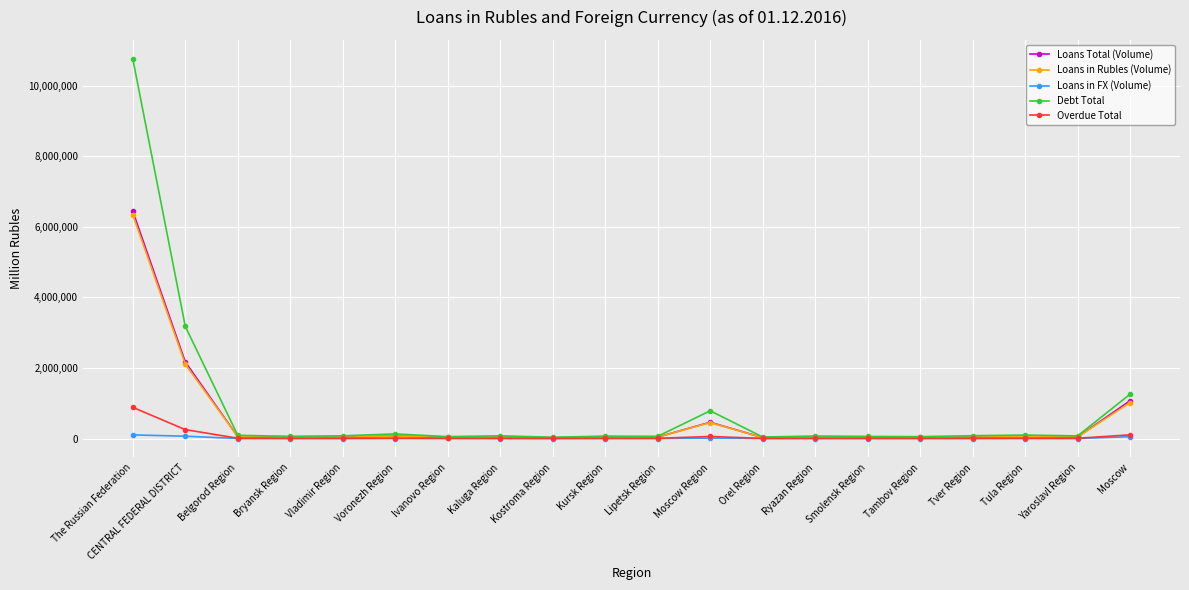

What are all the series names shown in the legend?

Loans Total (Volume), Loans in Rubles (Volume), Loans in FX (Volume), Debt Total, Overdue Total